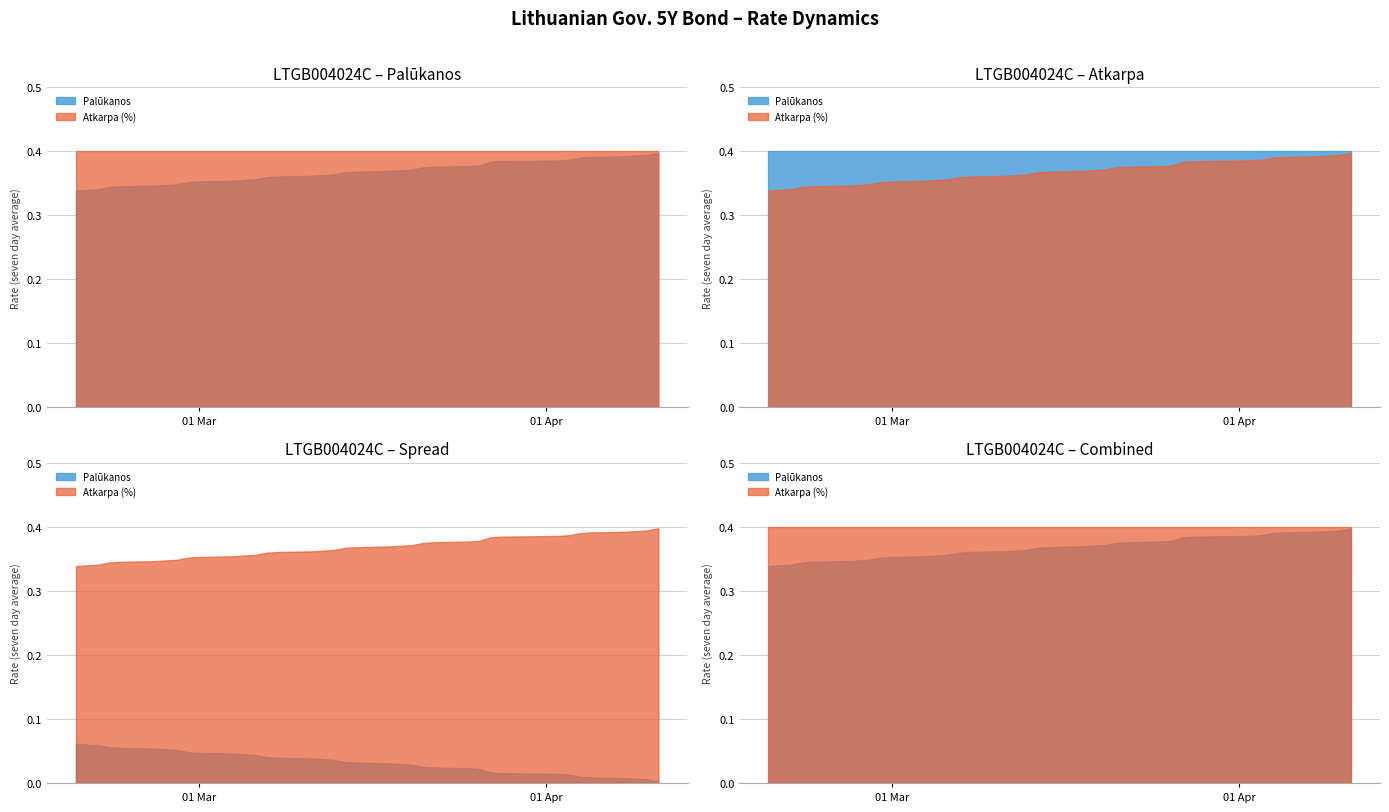

What position from the left is 2024-03-25?

12